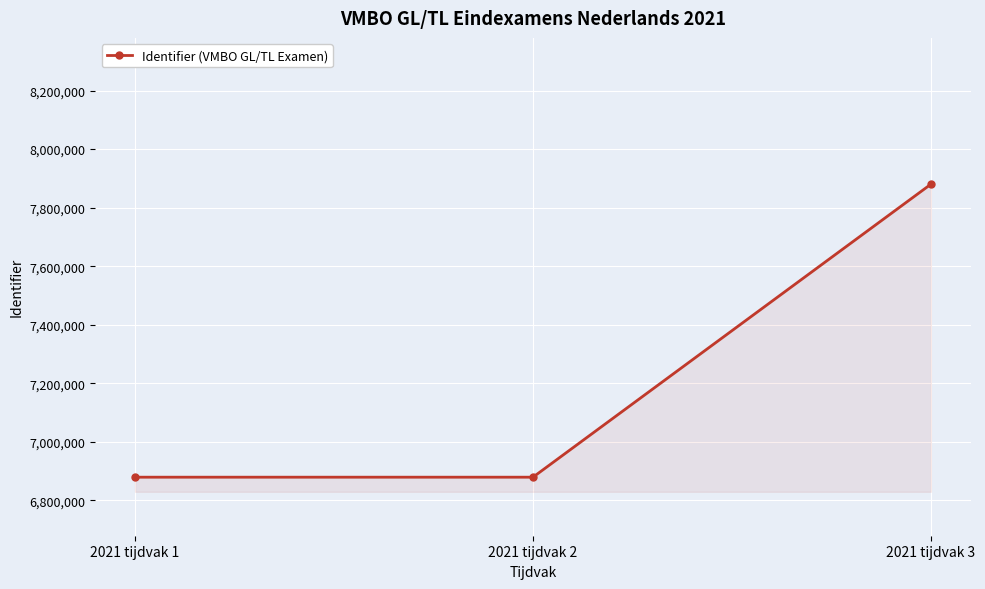

Count the number of categories in the chart.

3